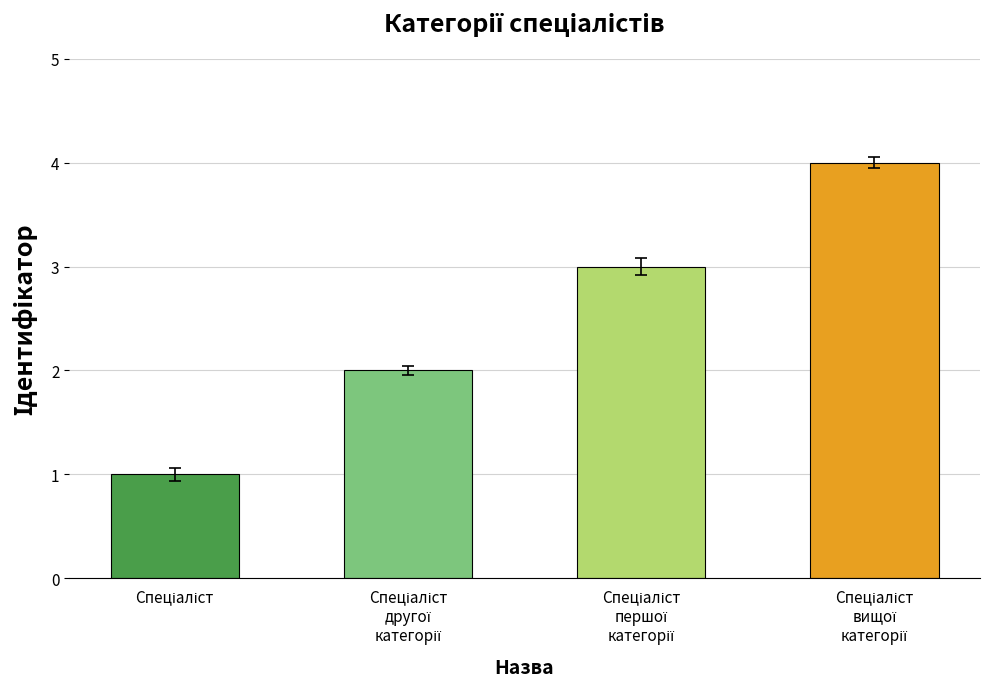

What is the maximum value shown in the chart?

4